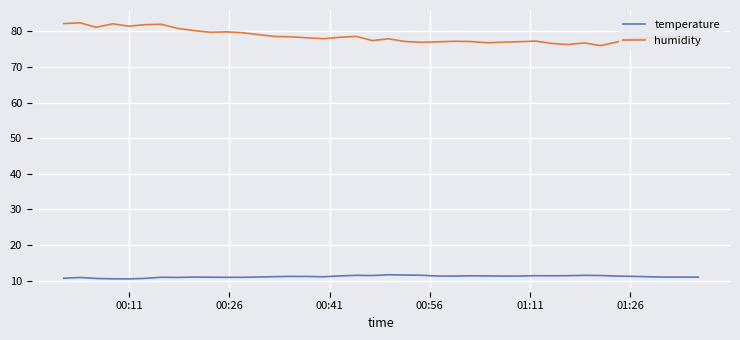

Which series has the largest total across all categories?

humidity